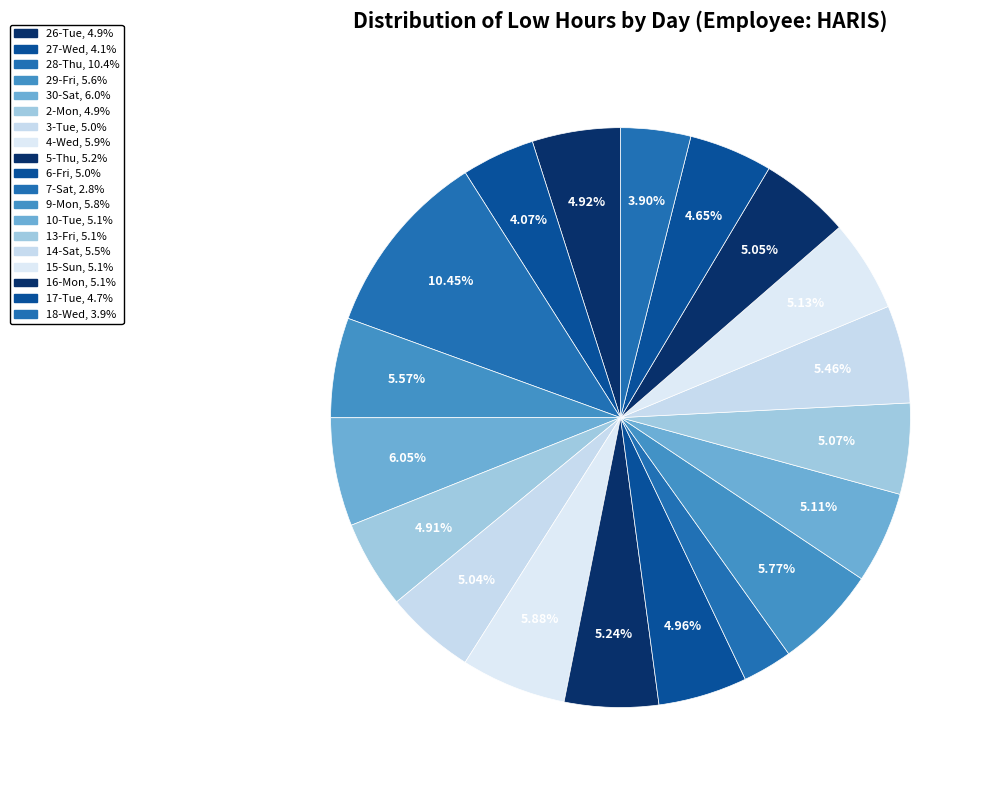

Is there a majority slice in this chart?

No